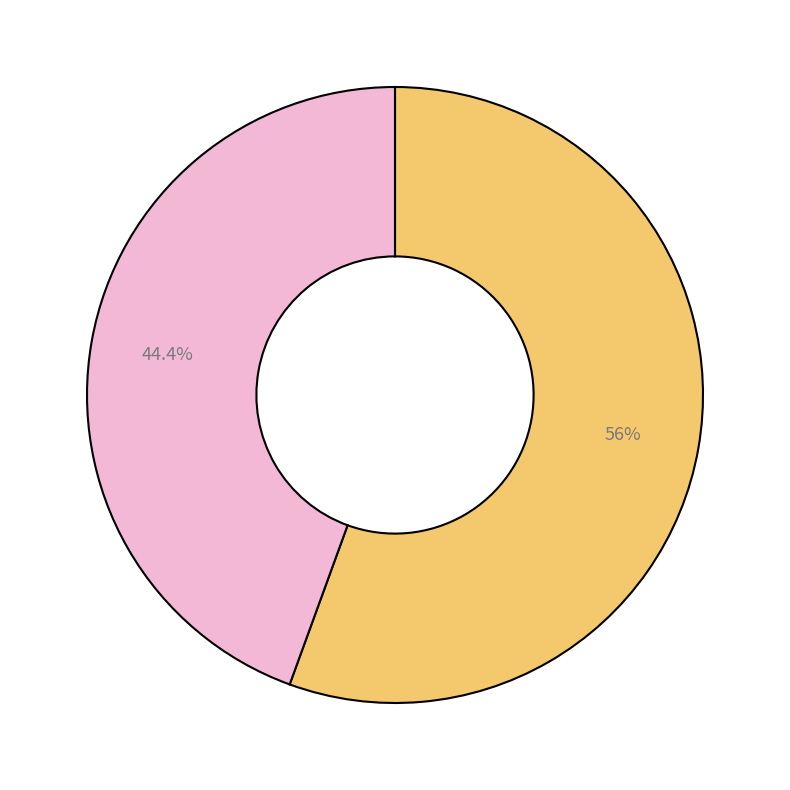

How many slices are in this pie chart?

2